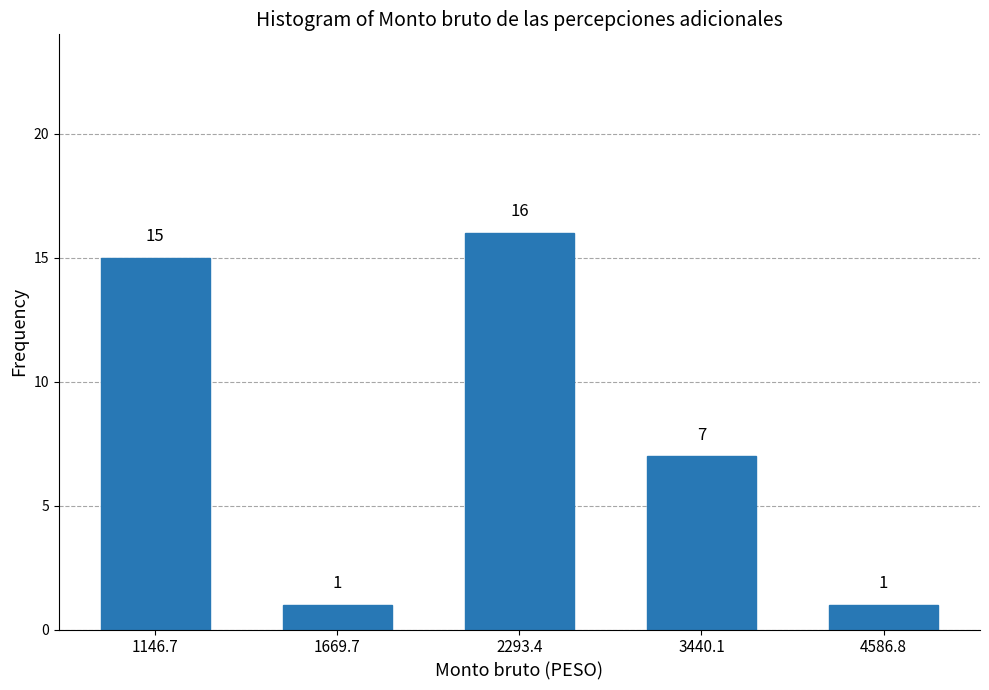

Reading right to left, list all the values displayed in this chart.

4586.8=1	3440.1=7	2293.4=16	1669.7=1	1146.7=15